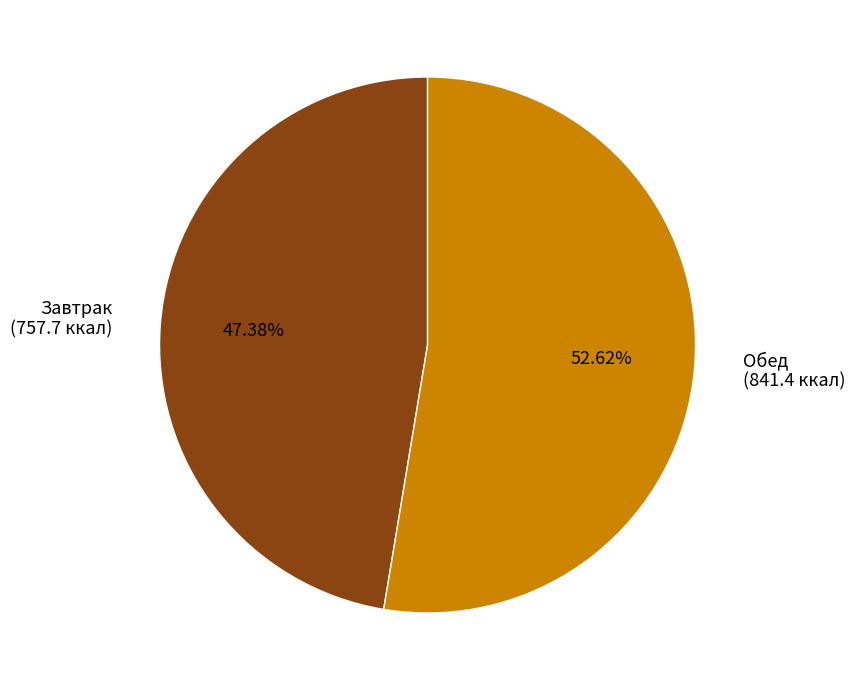

The Обед slice represents 63% of the pie. True or false?

False